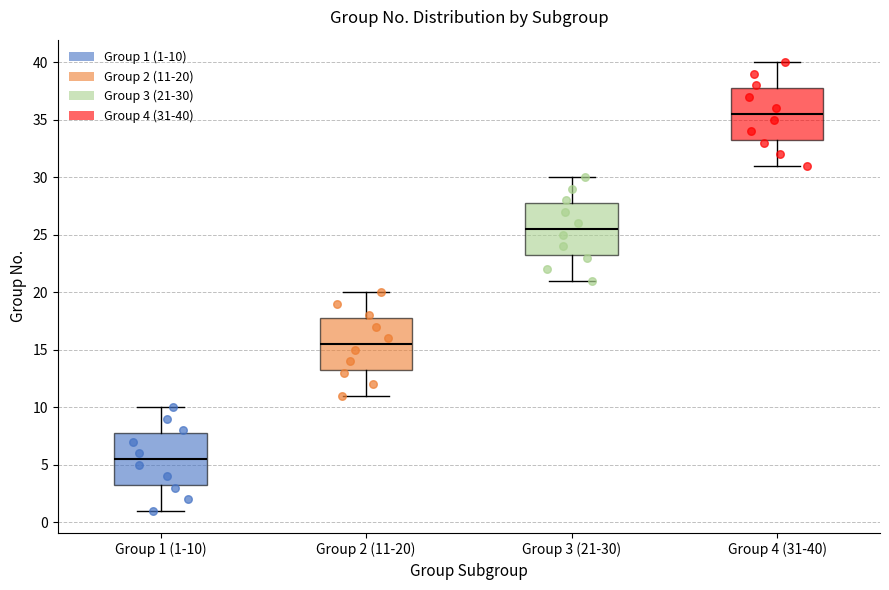

Where is the upper edge of the box for Group 2 (11-20) on the y-axis? The values are not printed on the chart, so give them approximately, as read against the axis.

18.0